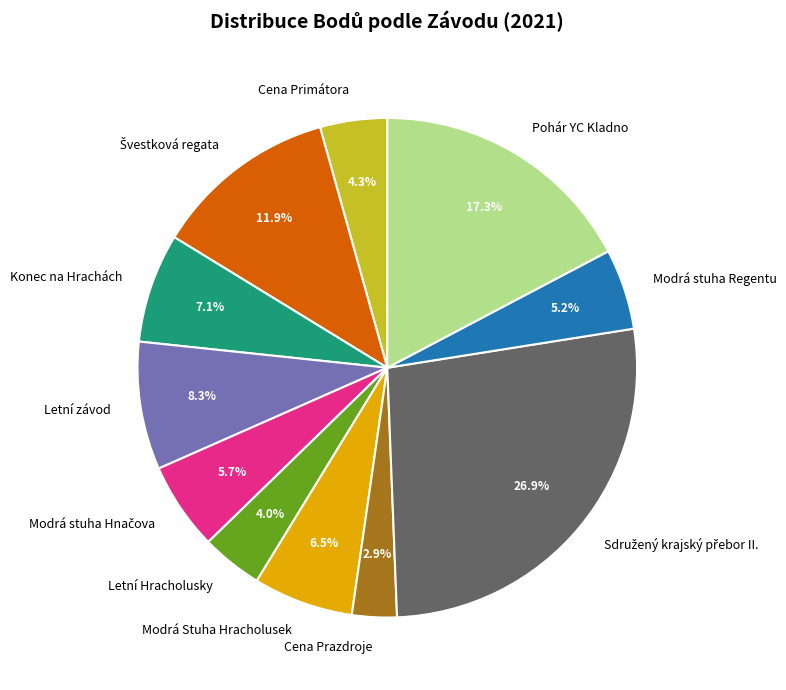

What is the smallest slice in the pie chart?

Cena Prazdroje